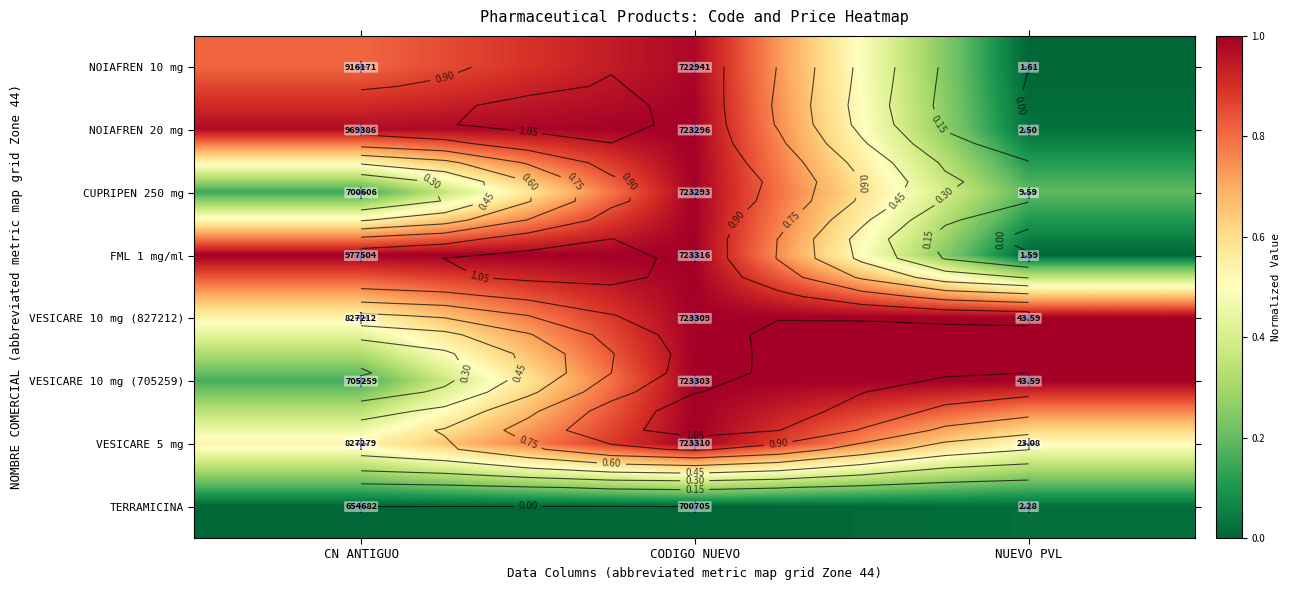

Which category has the lowest value in the NOIAFREN 20 mg series?

NUEVO PVL